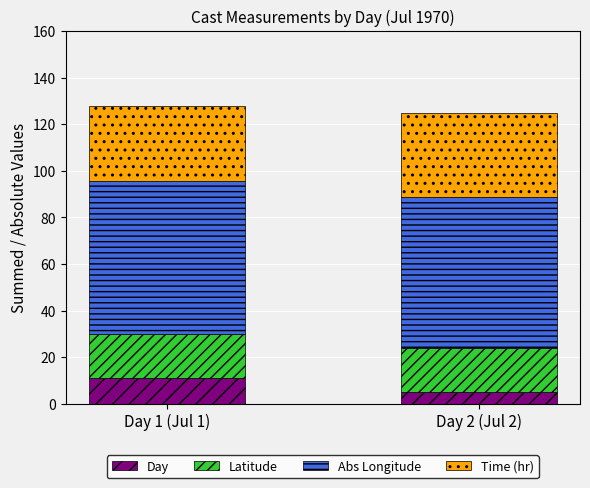

What is the total value across all series at Day 2 (Jul 2)?

124.9